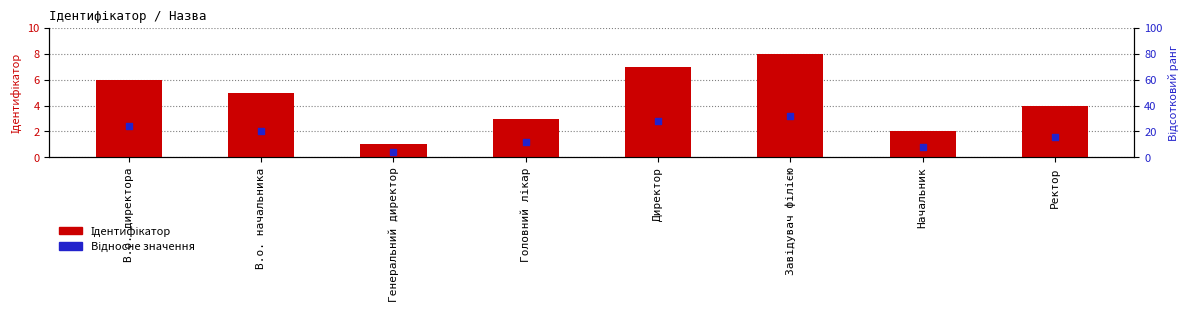

Which series has the largest Y range (max minus min)?

Ідентифікатор